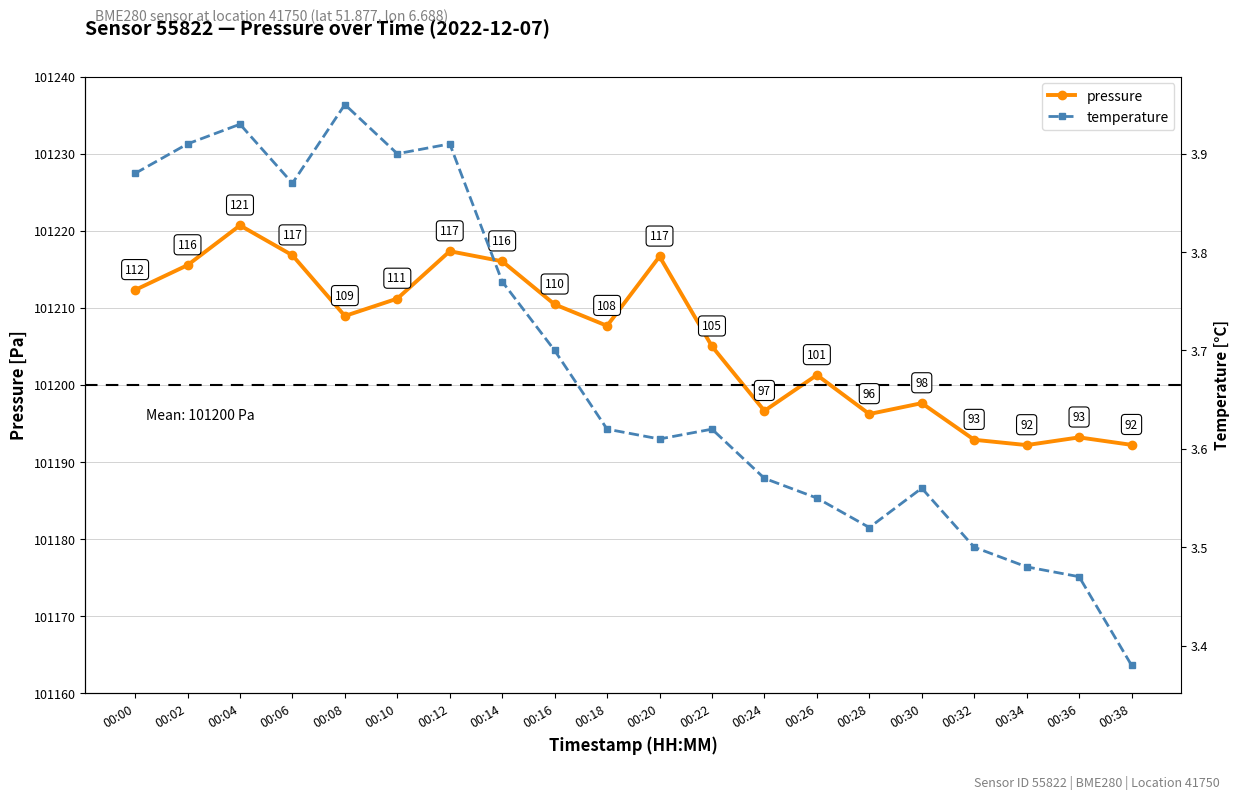

Where is the first local minimum for pressure?

00:08